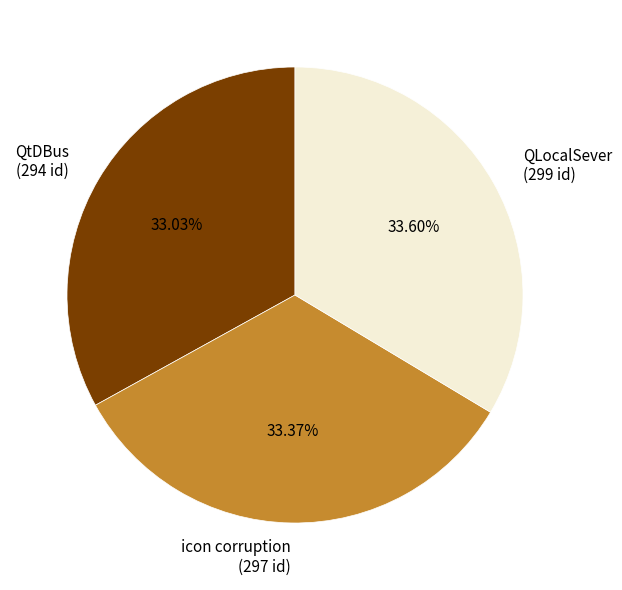

What is the ratio of the value at QtDBus (294 id) to the value at QLocalSever (299 id)?

1.0